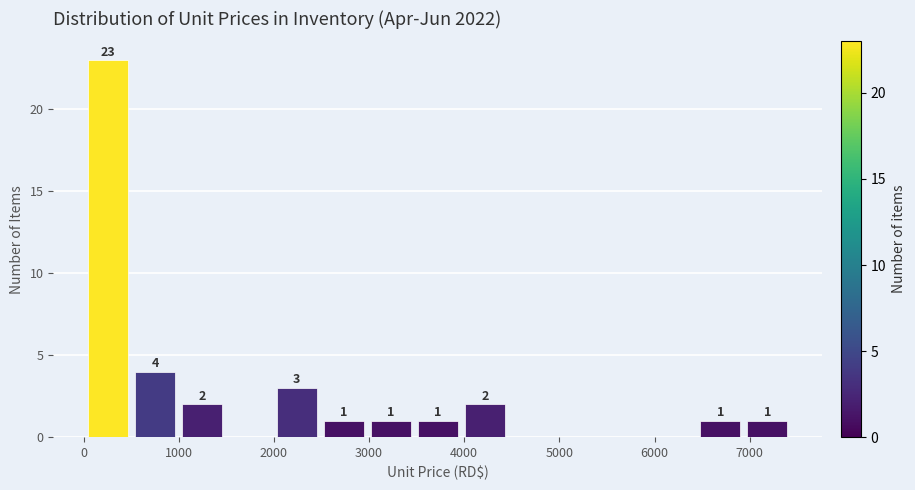

Over which range of the x-axis is the bar tallest?

0 to 500